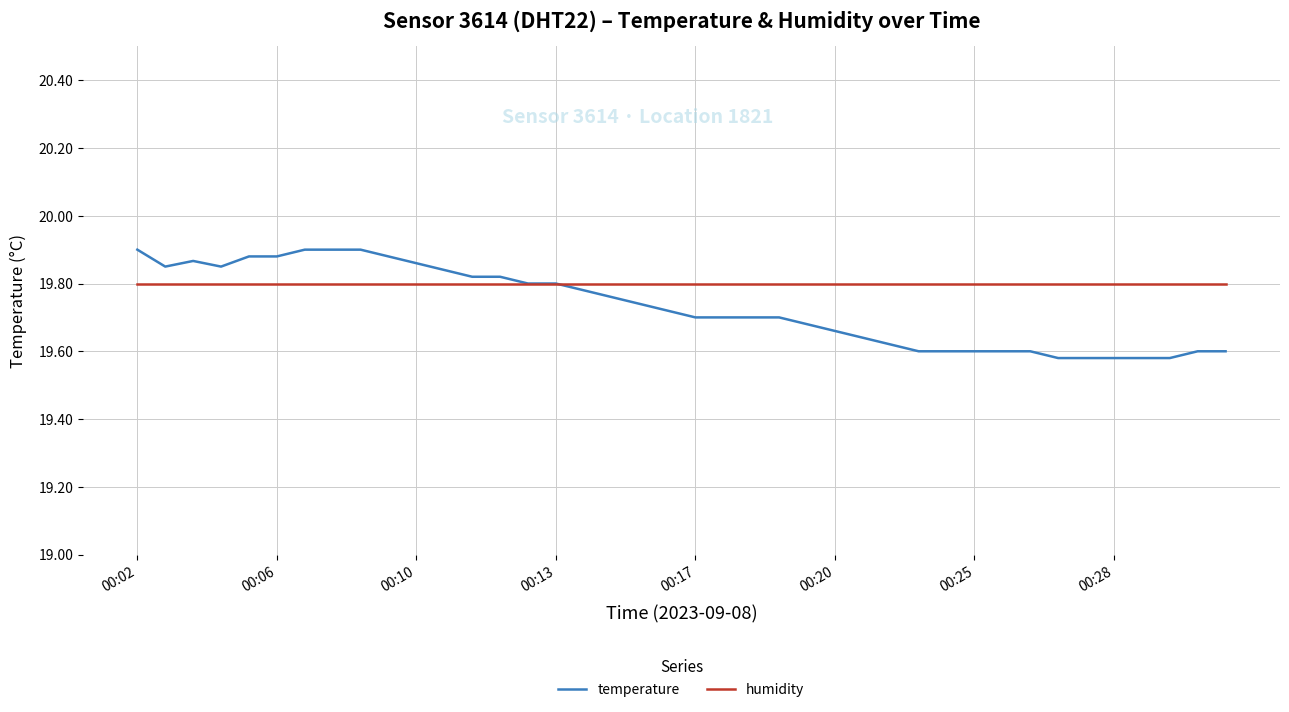

Rank the series by their average value, from lowest to highest.

temperature, humidity